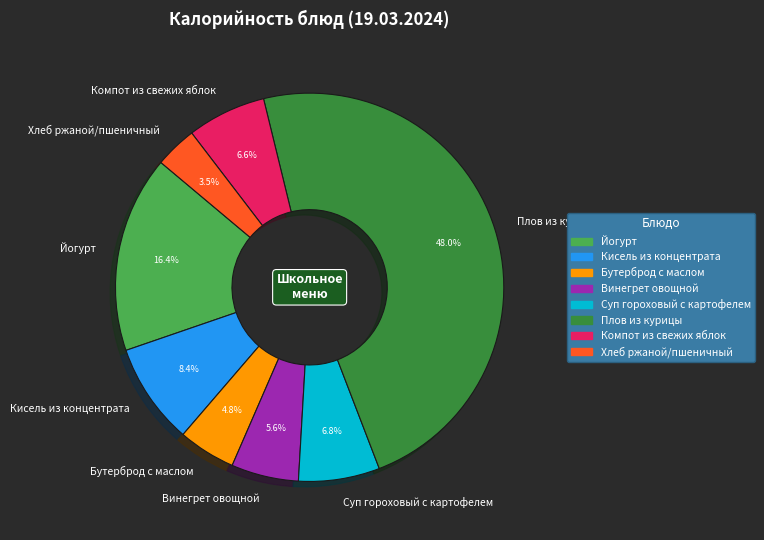

Is it true that Компот из свежих яблок is 7% of the pie?

True